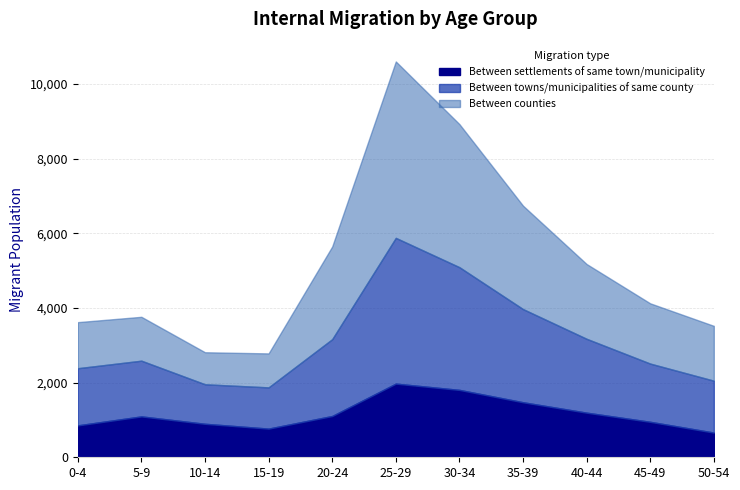

How many data points in Between settlements of same town/municipality are less than 1095?

5